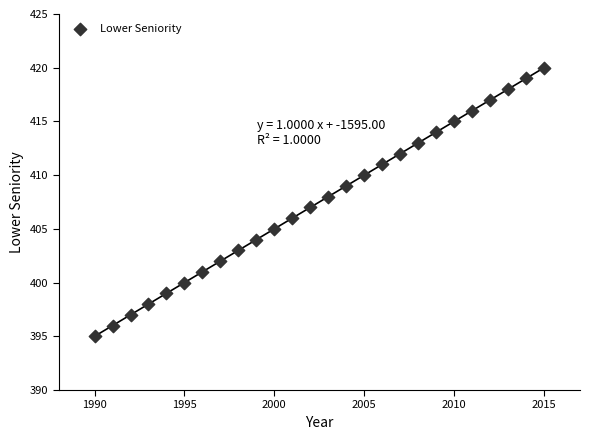

What is the range of X values (max minus min)?

25